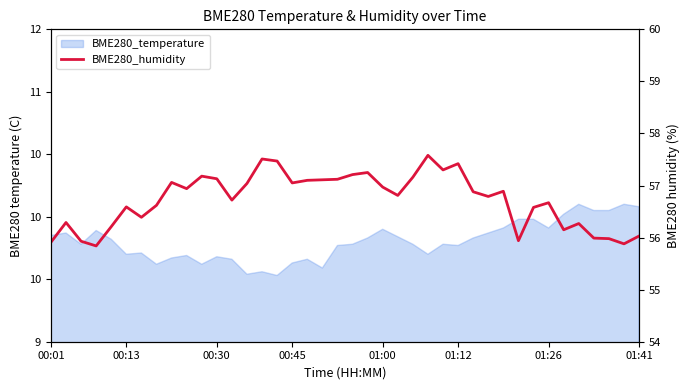

True or false: the data has more than 2 interior local peaks.

True